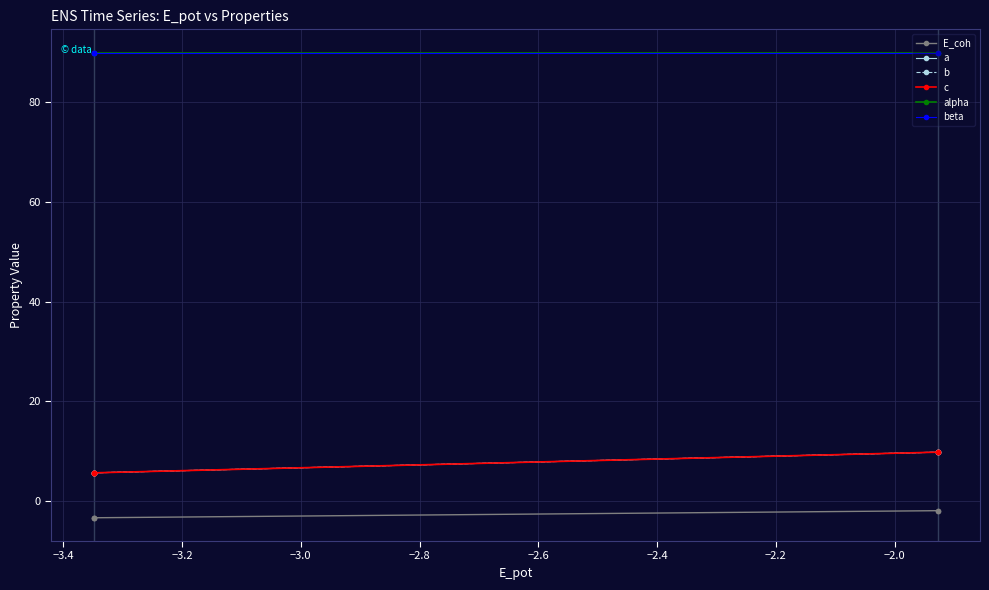

What is the sum of all c values?

36.6